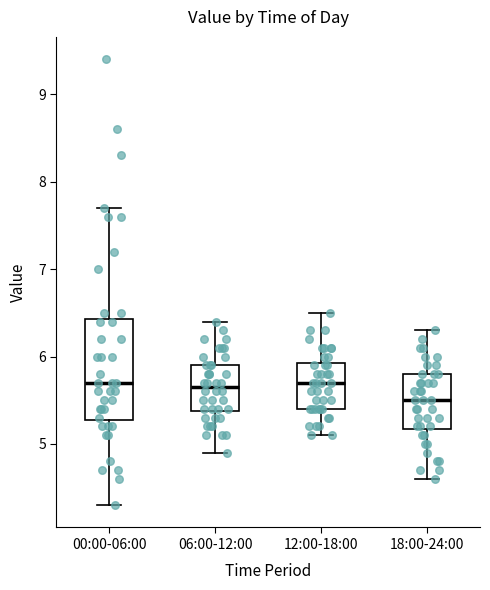

Reading left to right, read every box against the y-axis: the position of its median line, the range the box covers, and the ends of its whiskers. The values are not printed on the chart, so give them approximately, as read against the axis.

00:00-06:00: median 5.7, box 5.3 to 6.4, whiskers 4.3 to 7.7
06:00-12:00: median 5.7, box 5.4 to 5.9, whiskers 4.9 to 6.4
12:00-18:00: median 5.7, box 5.4 to 5.9, whiskers 5.1 to 6.5
18:00-24:00: median 5.5, box 5.2 to 5.8, whiskers 4.6 to 6.3